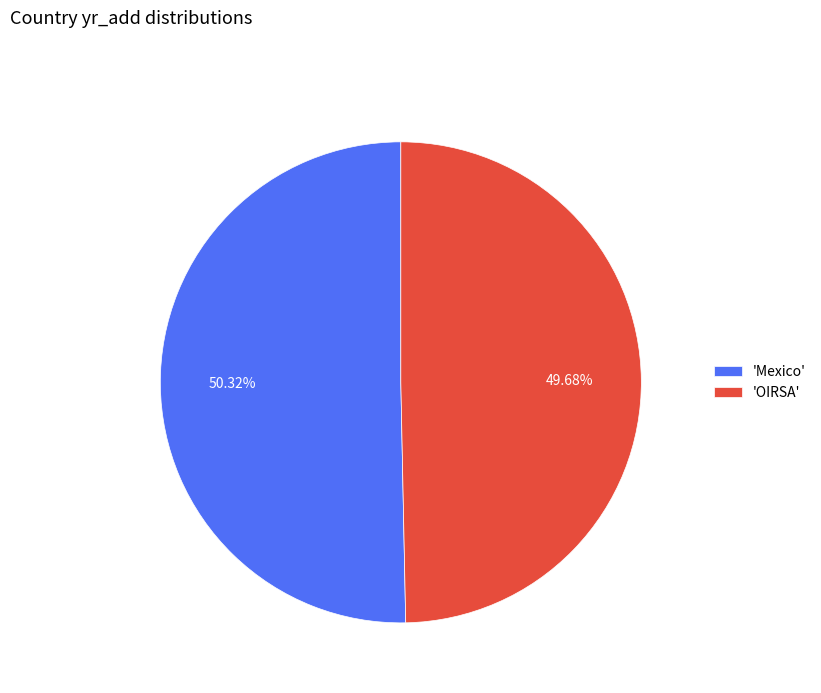

Is the sum of 'OIRSA' and 'Mexico' greater than half?

Yes